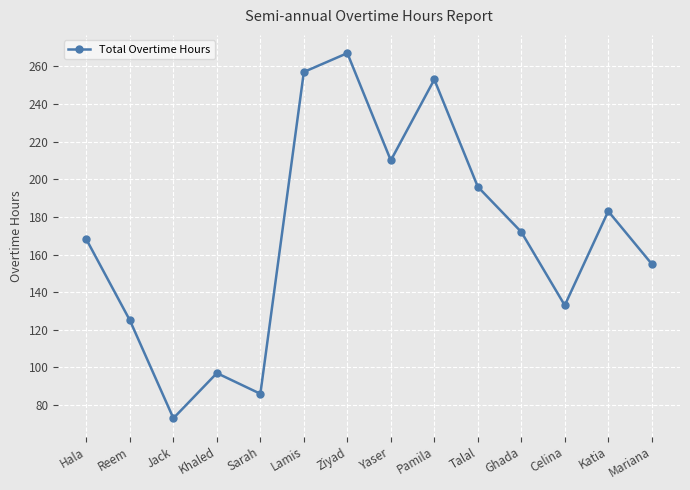

How many values are below 172?

7